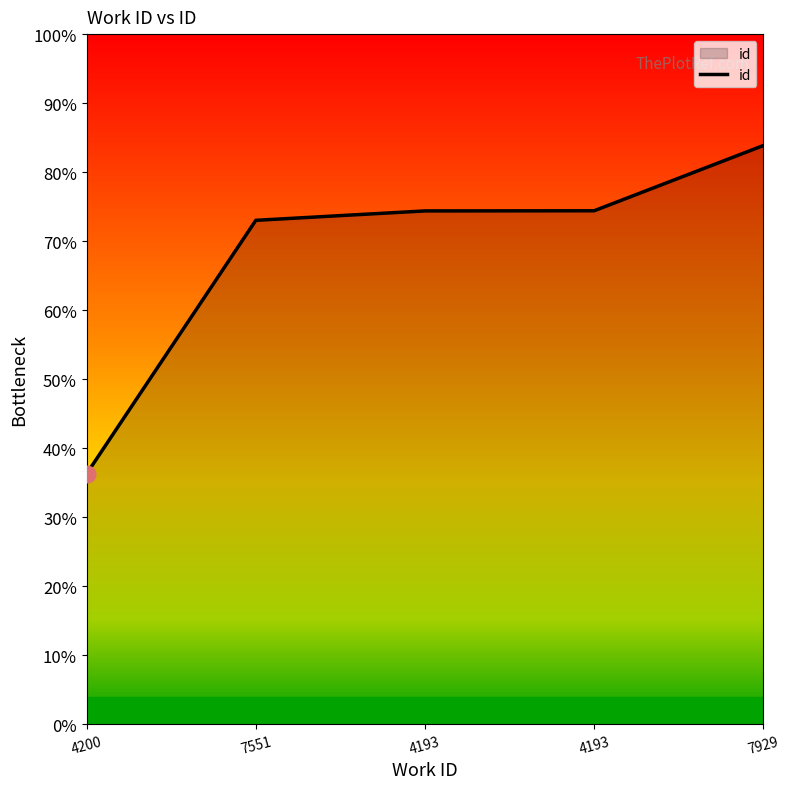

Is this an area chart (filled region under the line)?

Yes